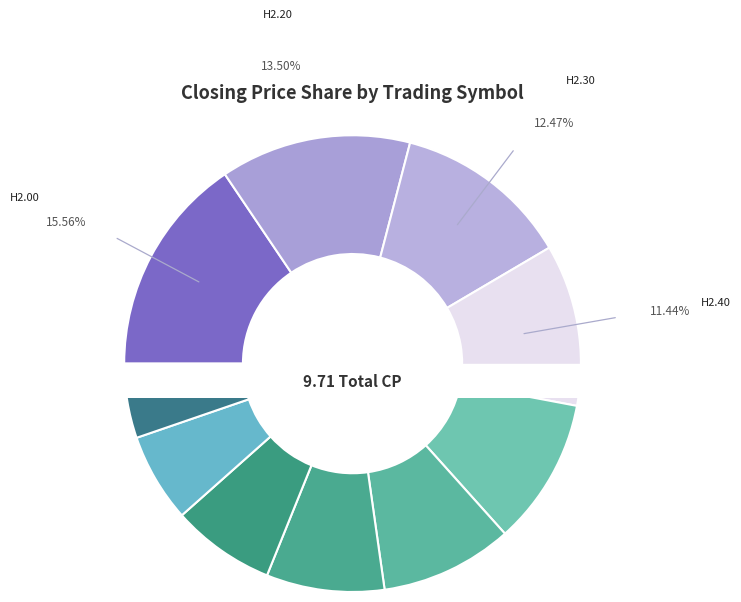

Do ALPHA25H3.00 and ALPHA25H2.70 together represent more than half of the pie?

No